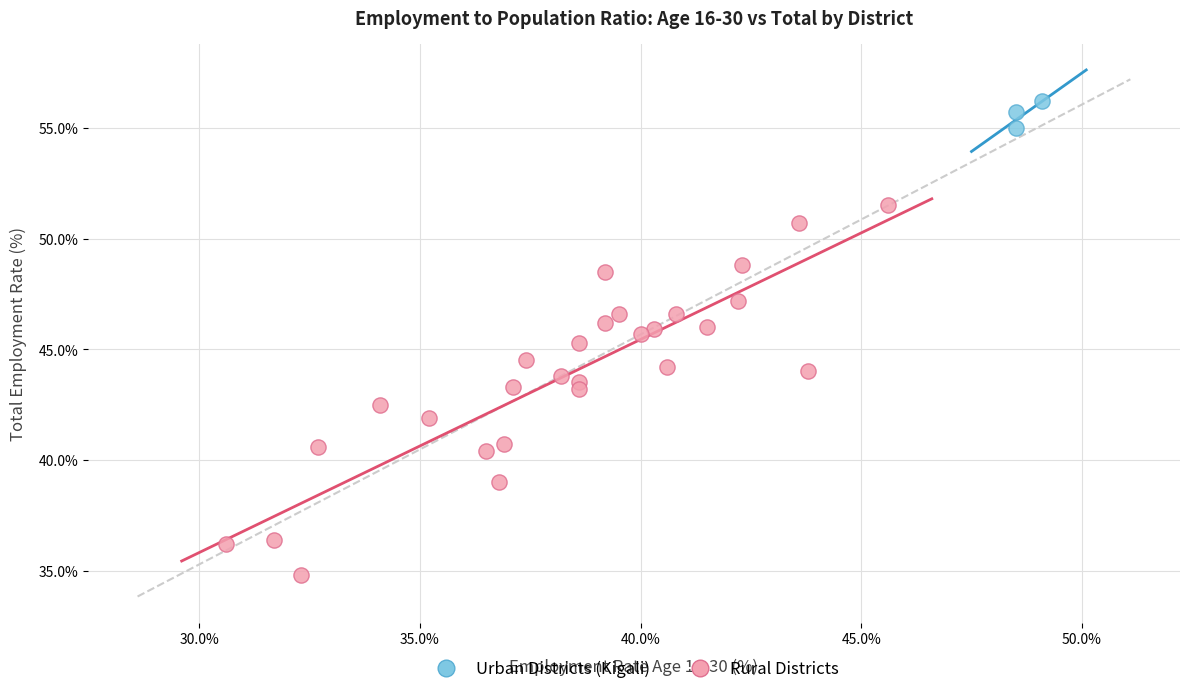

Which series reaches the maximum Y coordinate?

Urban Districts (Kigali)